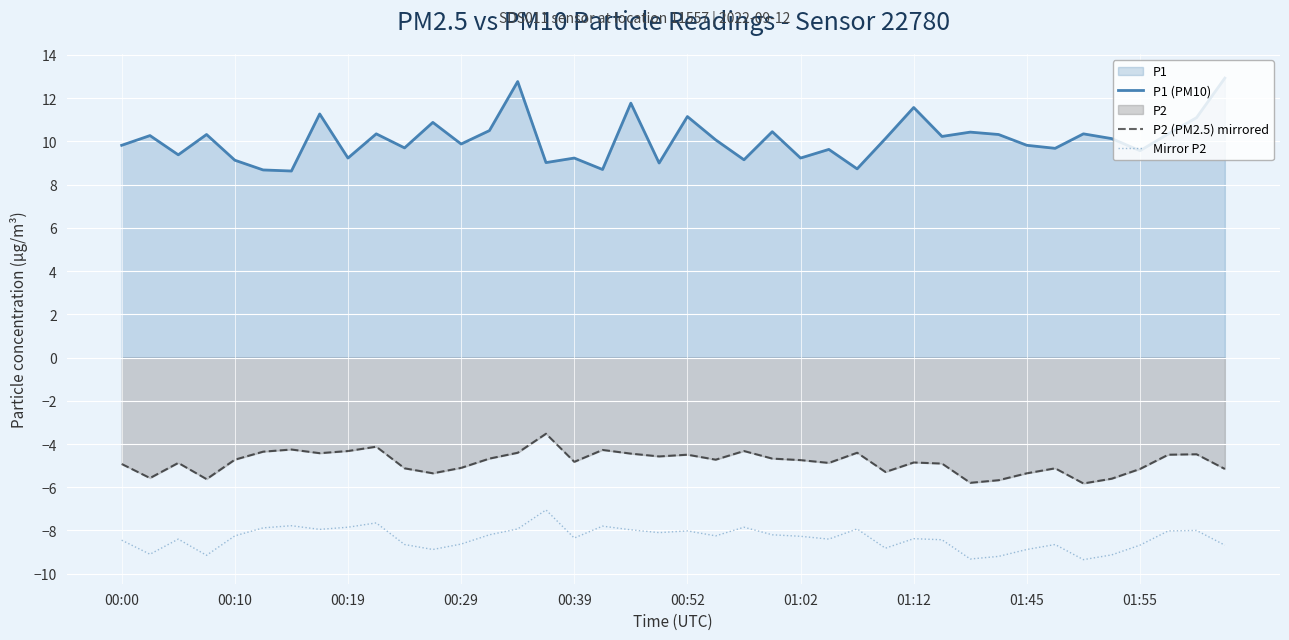

True or false: Mirror P2 and P2 (PM2.5) mirrored cross at least once.

False